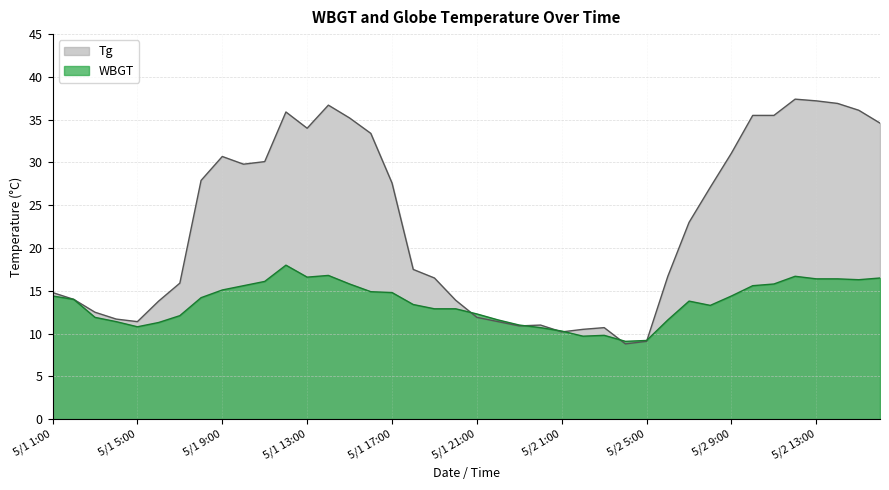

What is the maximum value for Tg?

37.4